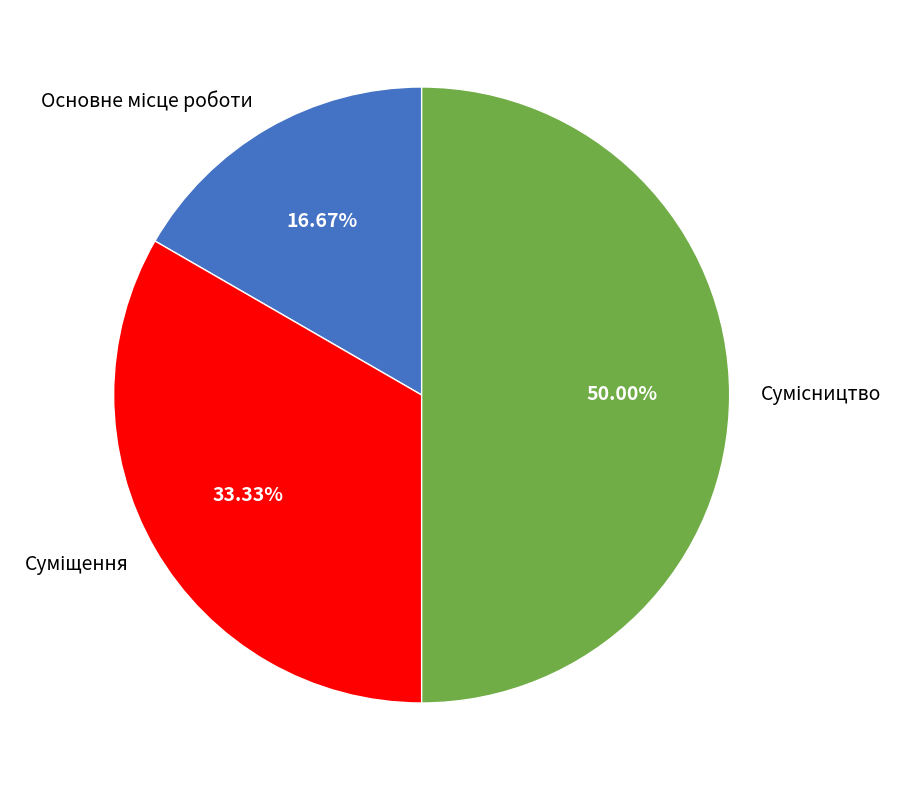

Approximately how many times larger is the value at Основне місце роботи compared to Сумісництво?

0.3